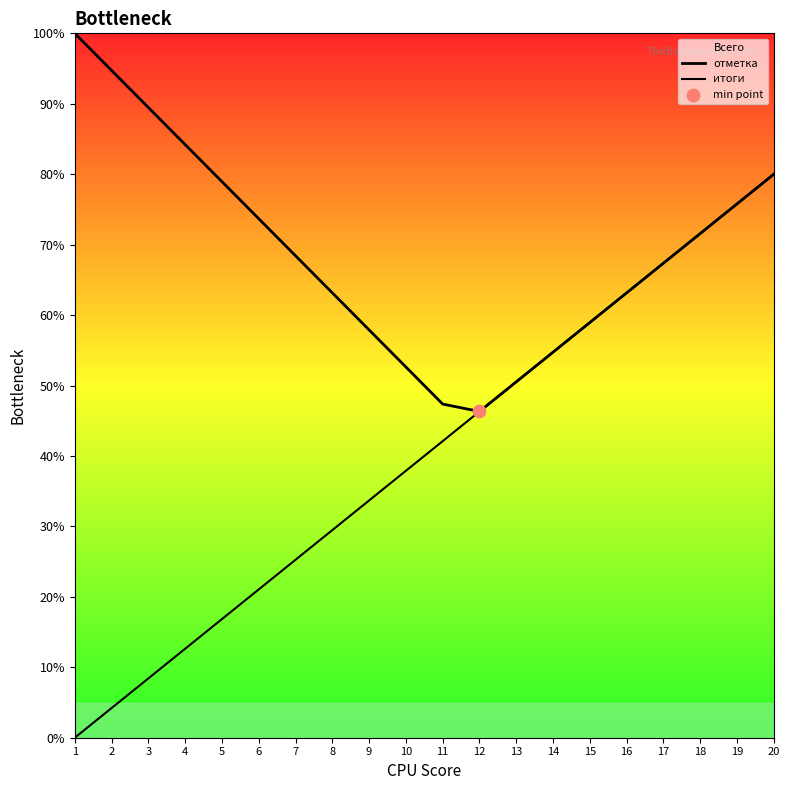

Is the value of итоги at 12 greater than the value of отметка at 14?

No